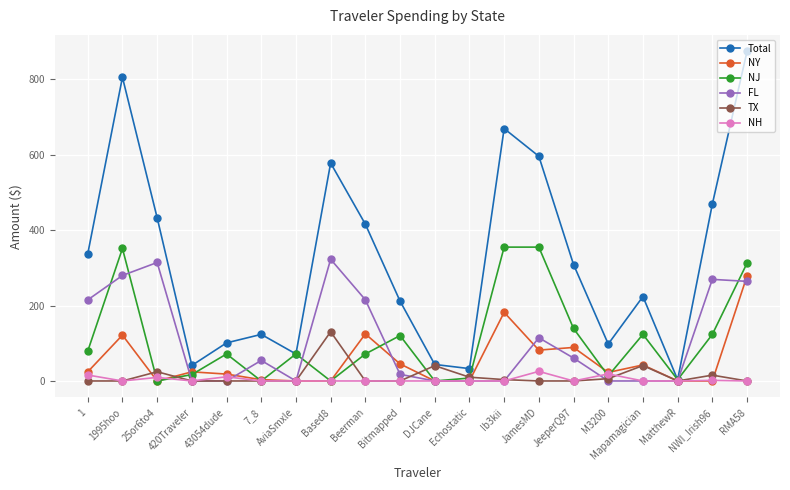

Count the number of data series in this chart.

6